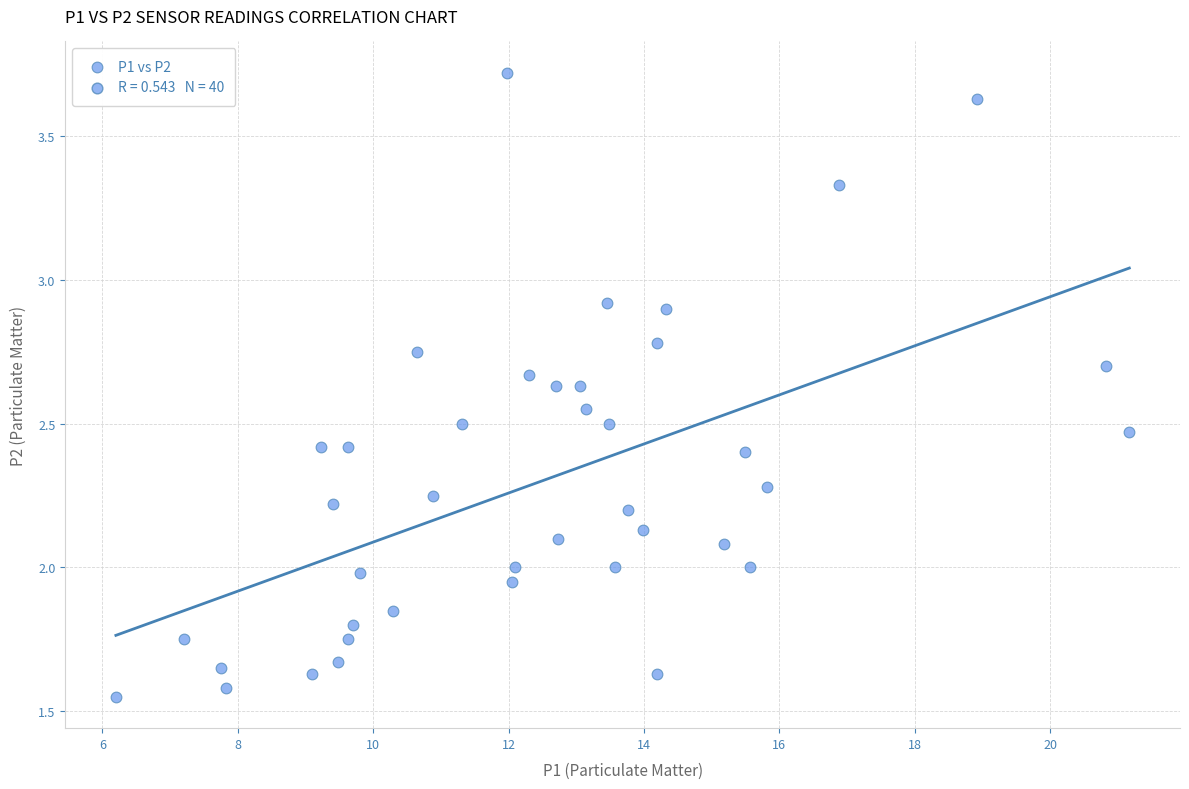

What is the range of X values (max minus min)?

15.0